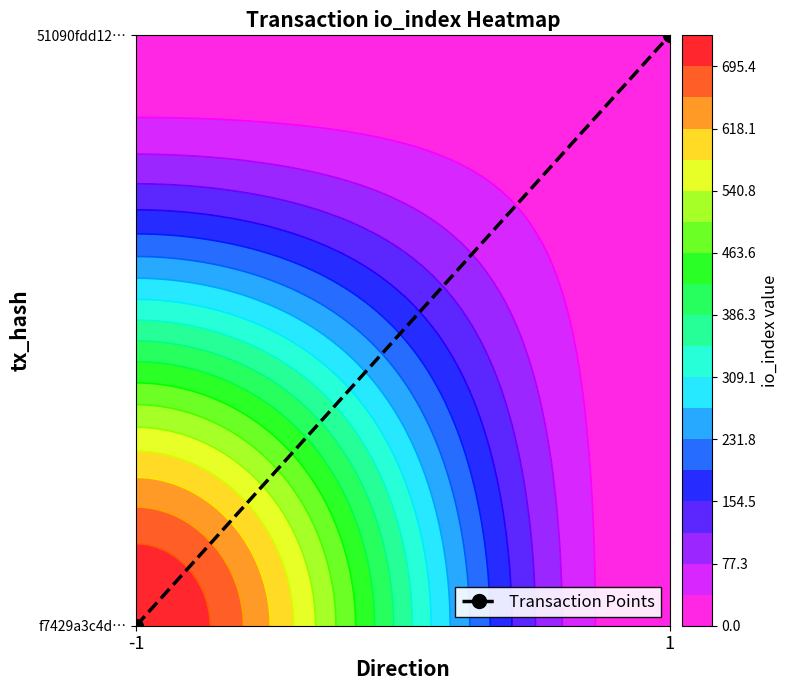

How many data points are less than 1?

1